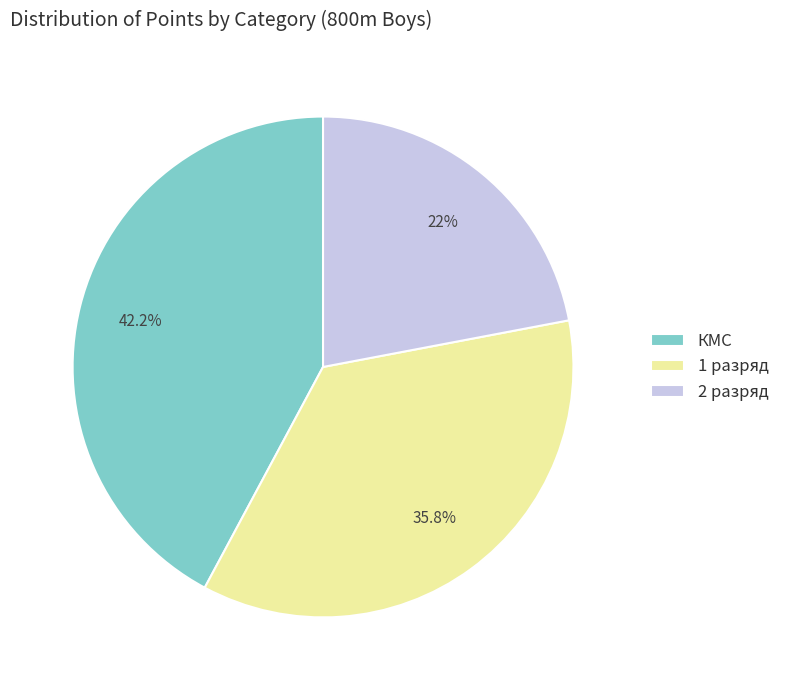

Is 2 разряд the majority of the pie?

No